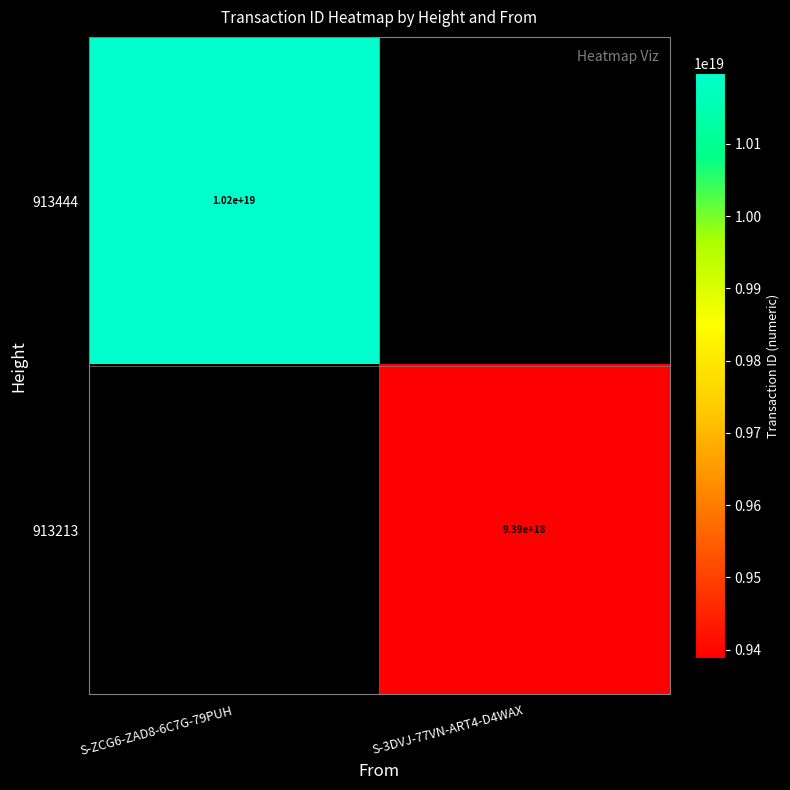

Is it true that 913213 equals 15123559758677868544 at S-3DVJ-77VN-ART4-D4WAX?

False